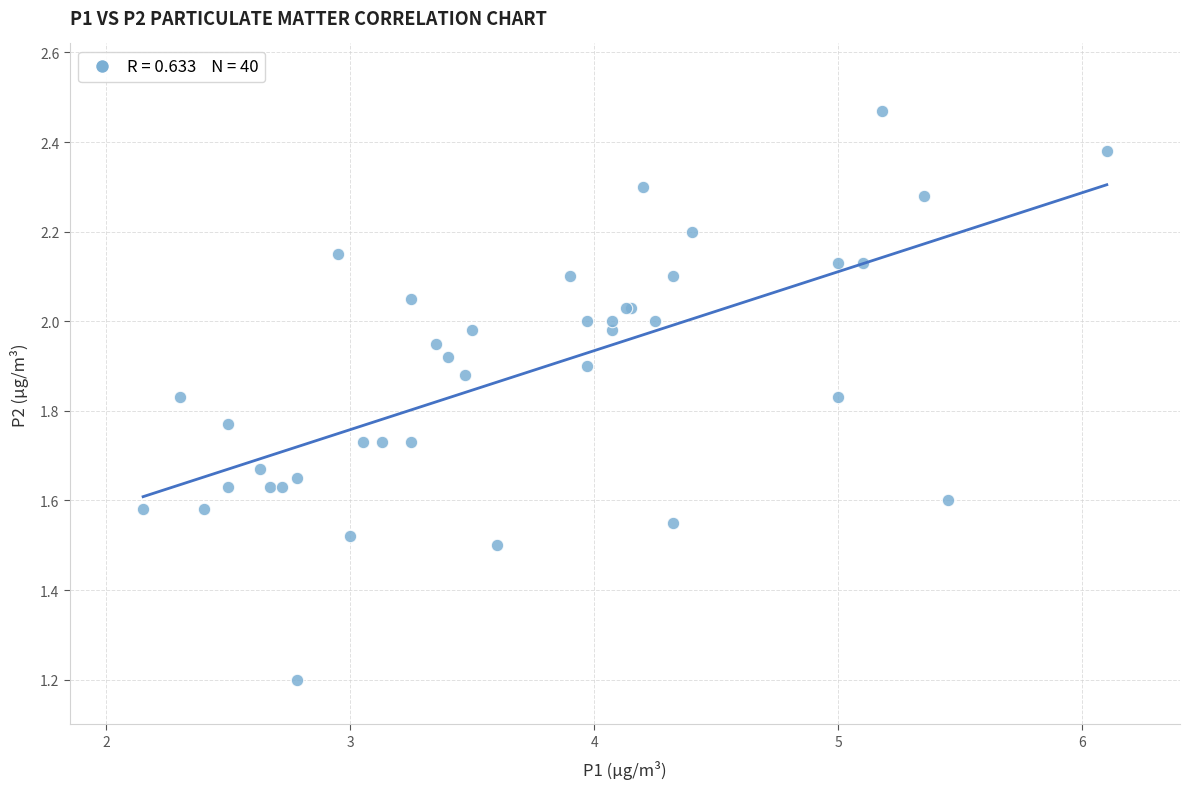

What Y value in the scatter plot is closest to 1?

1.2